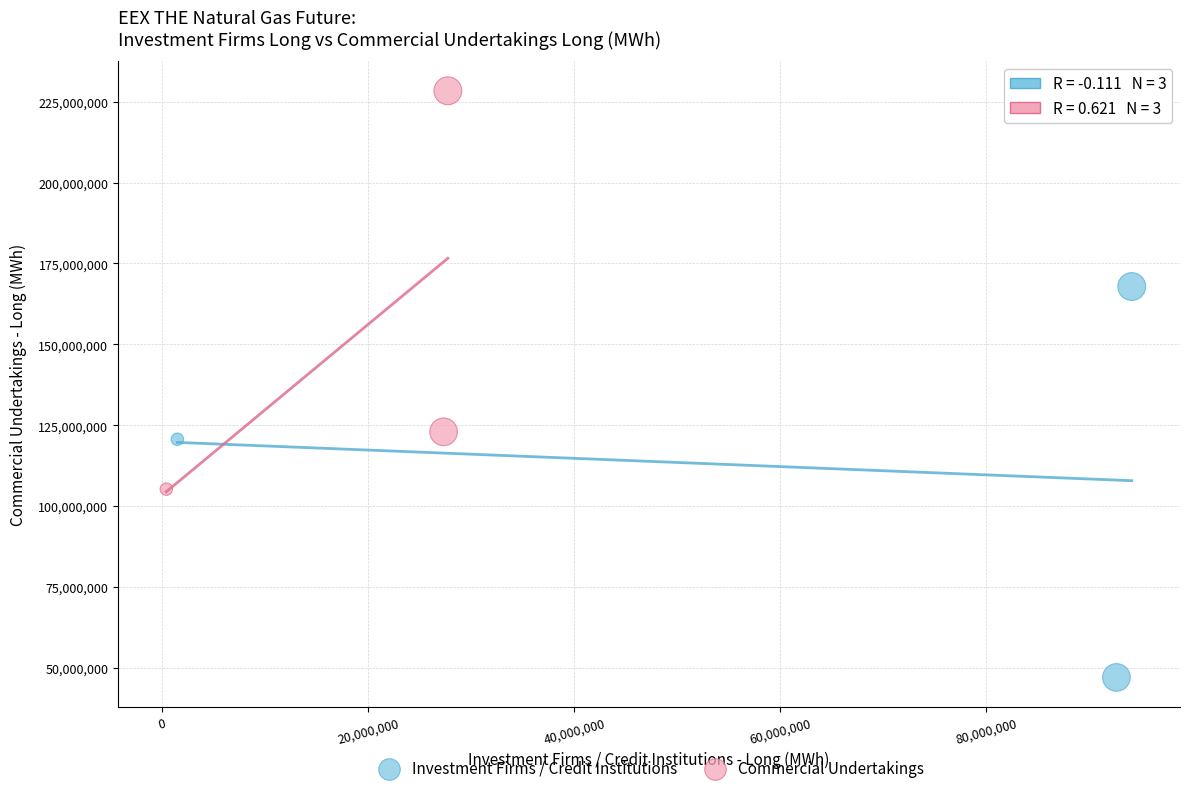

Which series reaches the minimum Y coordinate?

Investment Firms / Credit Institutions